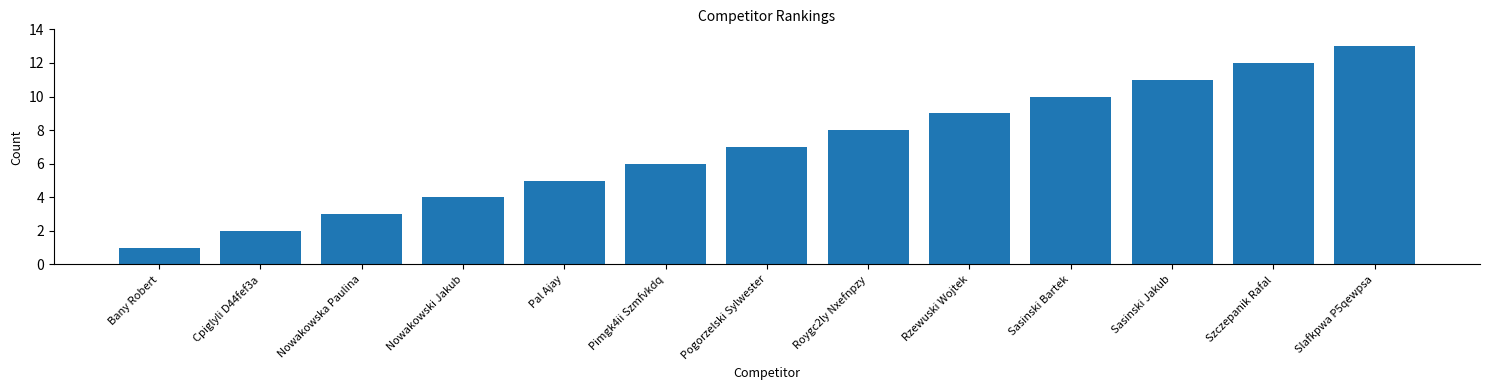

What is the change in value from Szczepanik Rafal to Slafkpwa P5qewpsa?

+1